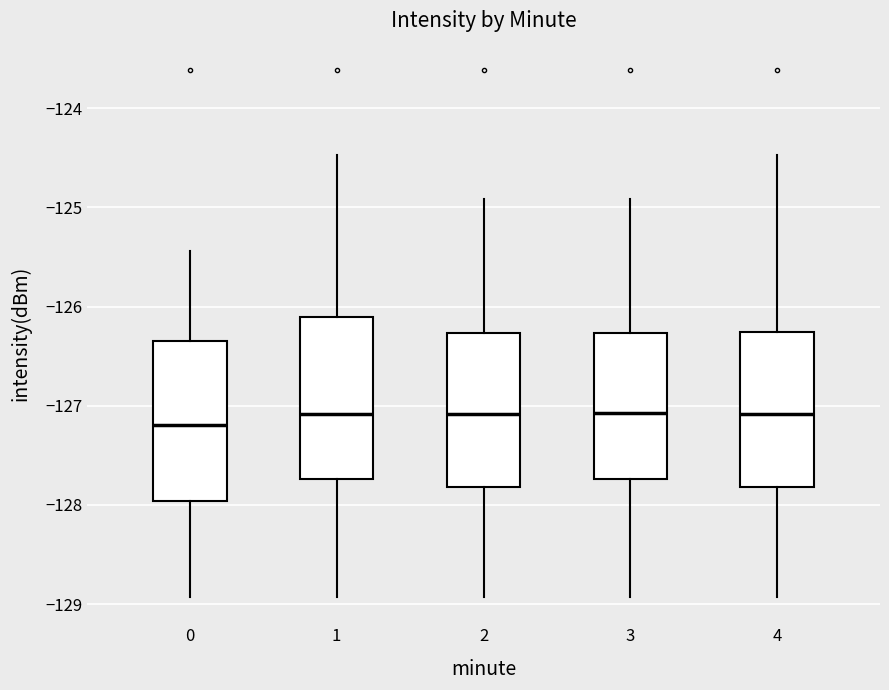

Reading left to right, transcribe this box plot: for each box, give where its median line is, the range the box spans, and where its two whiskers end, as read against the y-axis. The values are not printed on the chart, so give them approximately, as read against the axis.

0: median -127.2, box -128.0 to -126.3, whiskers -128.9 to -125.4
1: median -127.1, box -127.7 to -126.1, whiskers -128.9 to -124.5
2: median -127.1, box -127.8 to -126.3, whiskers -128.9 to -124.9
3: median -127.1, box -127.7 to -126.3, whiskers -128.9 to -124.9
4: median -127.1, box -127.8 to -126.3, whiskers -128.9 to -124.5